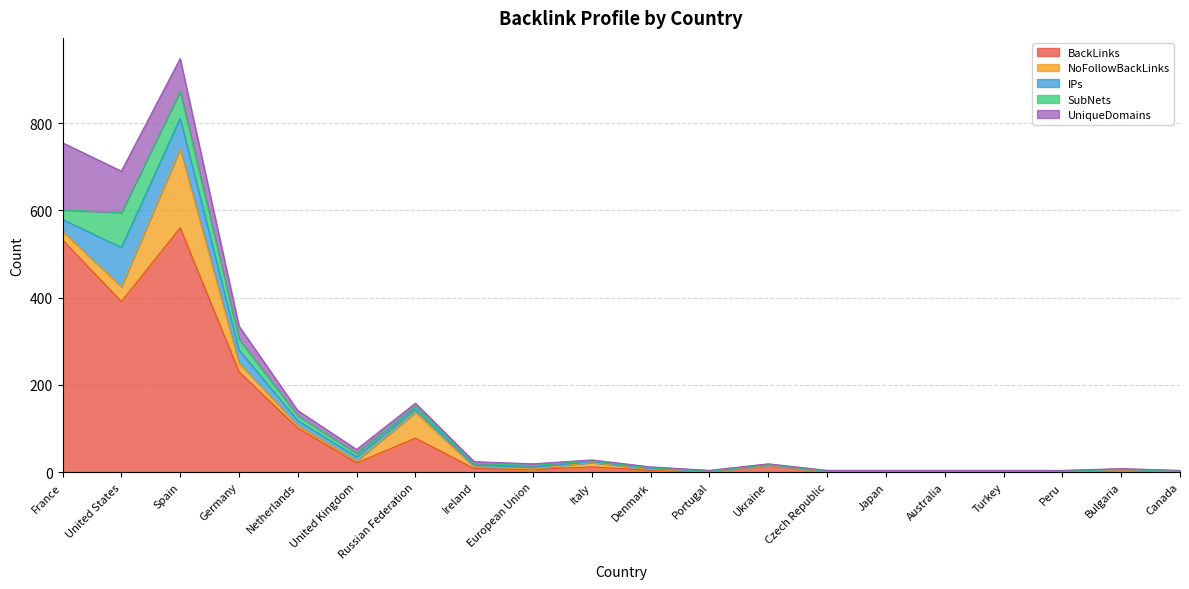

Reading right to left, what are all the values shown in this chart?

BackLinks: 1	5	1	1	1	1	1	16	1	4	12	6	8	78	21	101	230	560	391	532
NoFollowBackLinks: 0	0	0	0	0	0	0	0	0	2	10	1	4	59	5	6	20	181	34	20
IPs: 1	1	1	1	1	1	1	1	1	2	2	4	4	7	9	11	30	70	90	27
SubNets: 1	1	1	1	1	1	1	1	1	2	2	4	4	7	8	11	25	62	80	22
UniqueDomains: 1	1	1	1	1	1	1	1	1	2	2	4	4	7	9	12	30	75	95	154